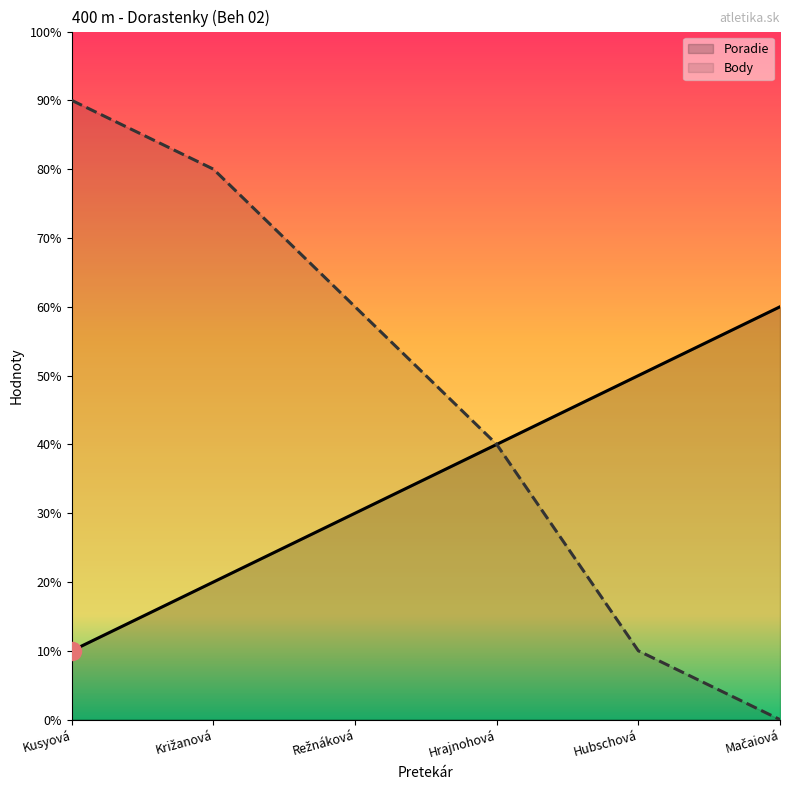

Which series has the widest spread of values?

Body